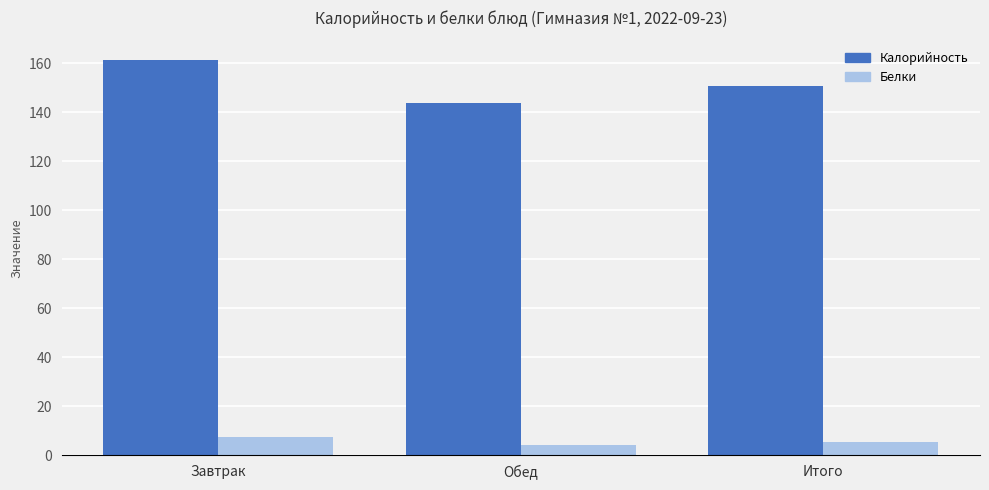

The Белки series shows 5.5 at Итого. True or false?

True